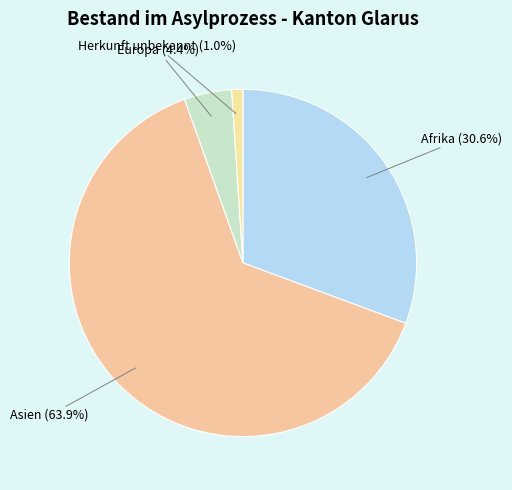

What portion of the pie excludes Herkunft unbekannt?

99.0%